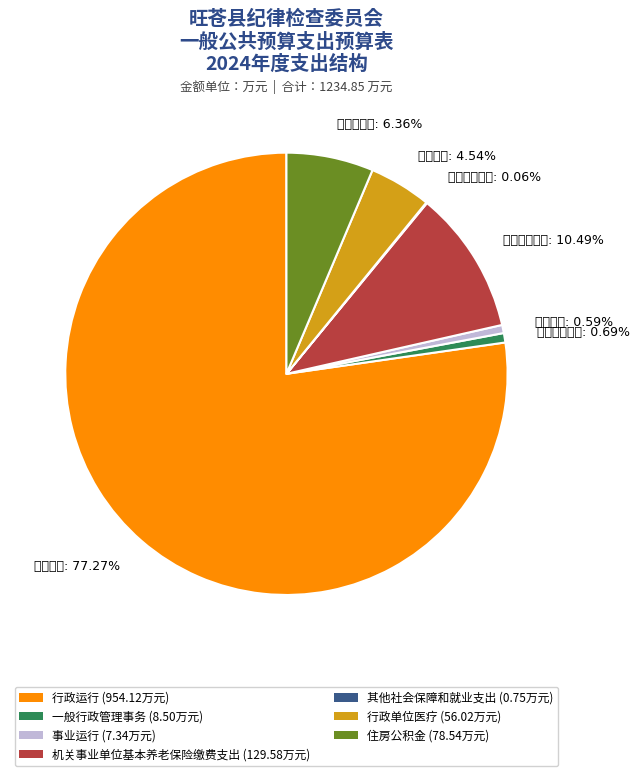

What is the largest slice in the pie chart?

行政运行: 77.27%